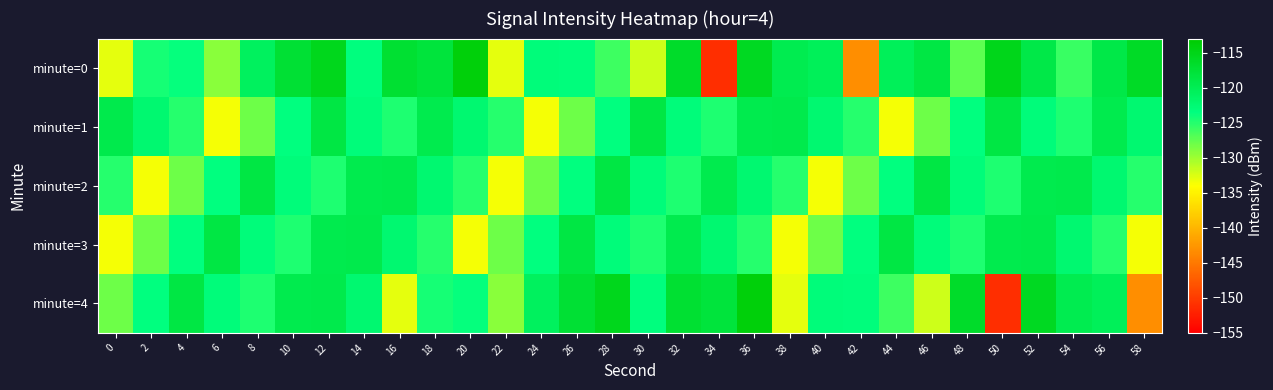

Which series has the largest total across all categories?

minute=0